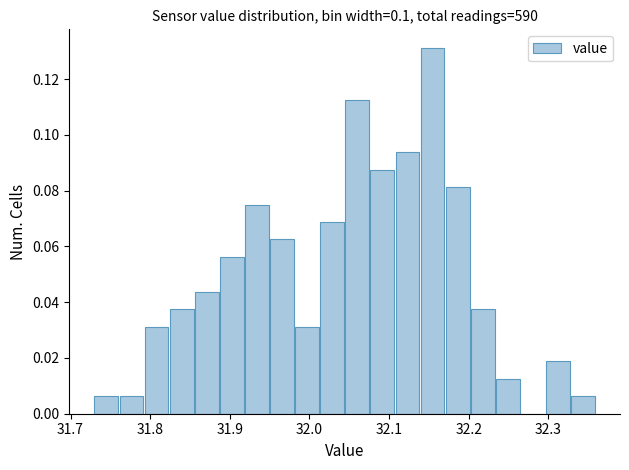

Read against the x-axis, roughly where is the centre of the tallest bar?

32.15